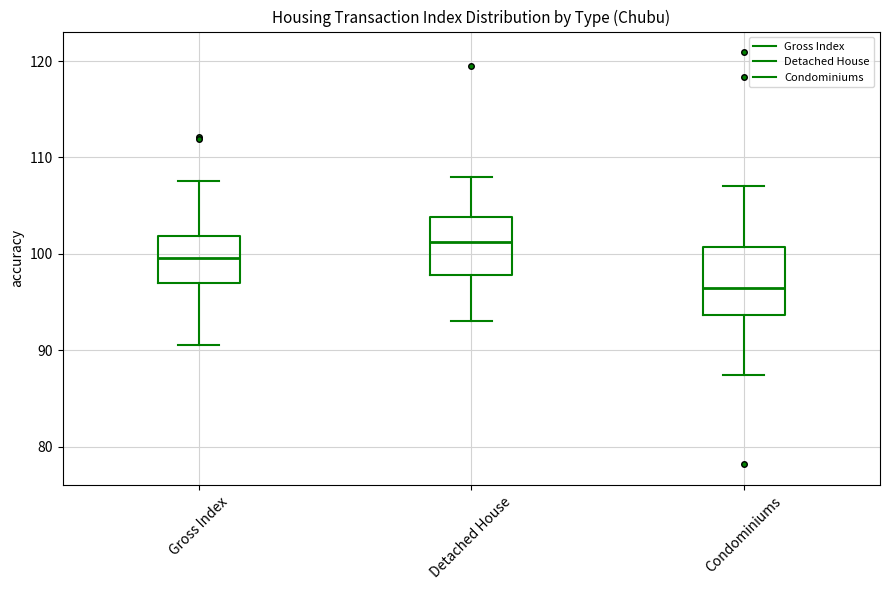

Reading left to right, read every box against the y-axis: the position of its median line, the range the box covers, and the ends of its whiskers. The values are not printed on the chart, so give them approximately, as read against the axis.

Gross Index: median 100, box 97 to 102, whiskers 91 to 108
Detached House: median 101, box 98 to 104, whiskers 93 to 108
Condominiums: median 96, box 94 to 101, whiskers 87 to 107